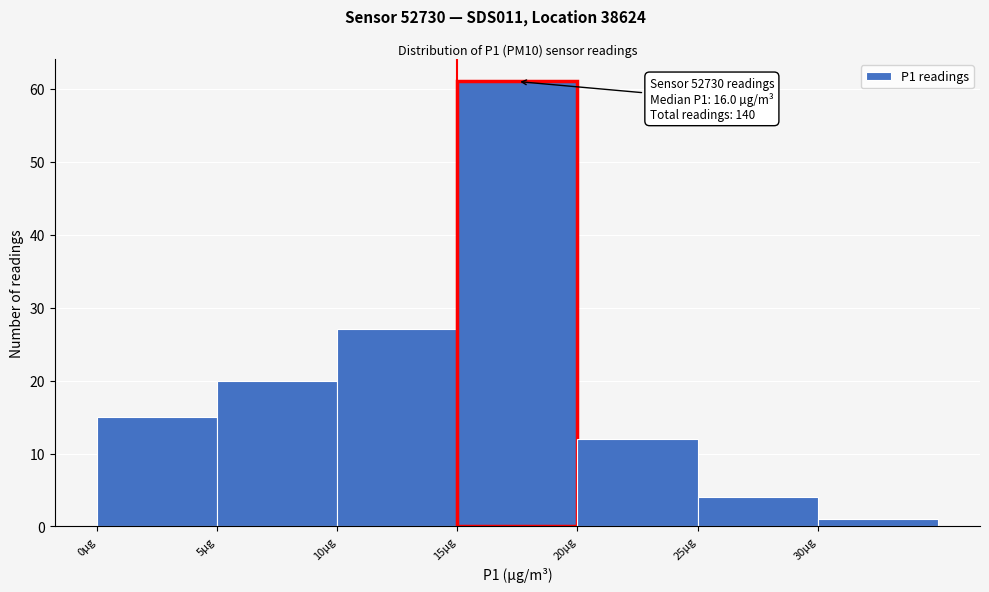

Which range on the x-axis has the tallest bar?

15 to 20